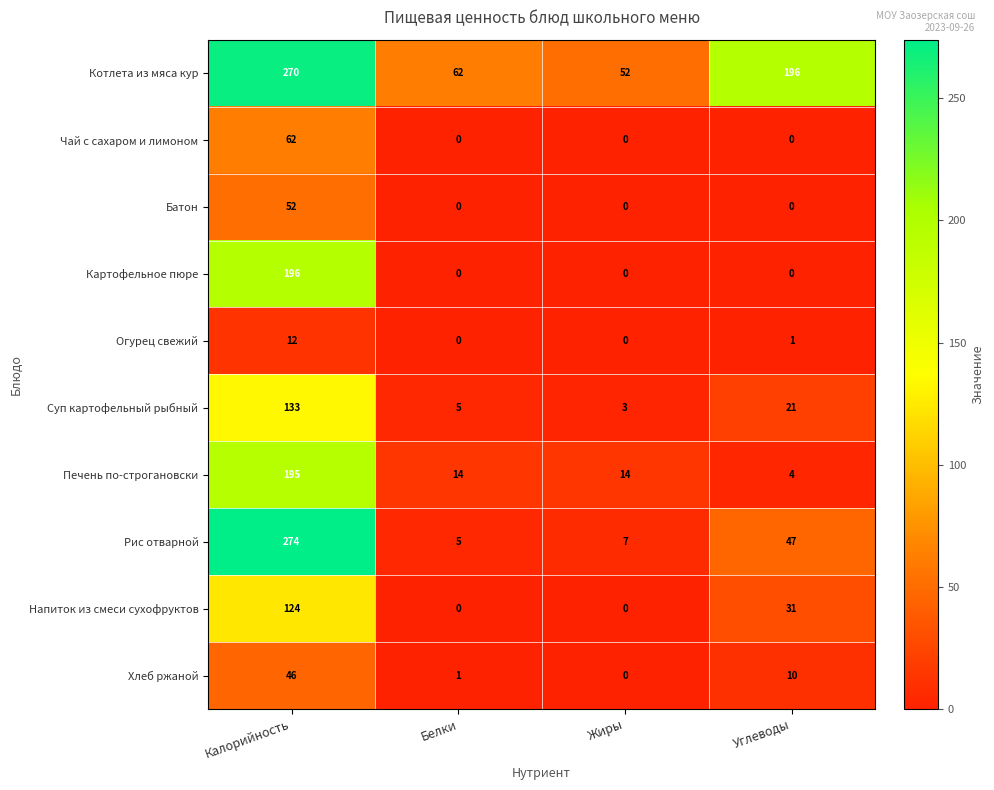

How many data points does each series have?

4